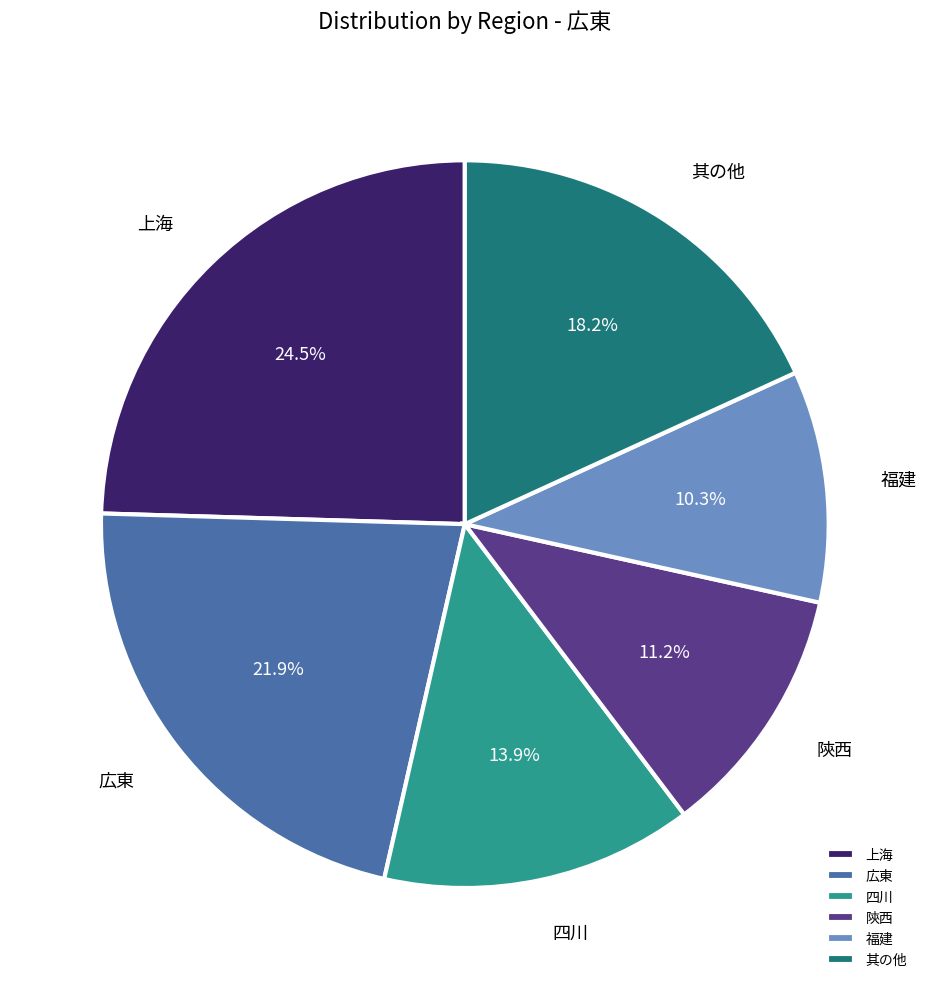

What portion of the pie excludes 上海?

75.5%